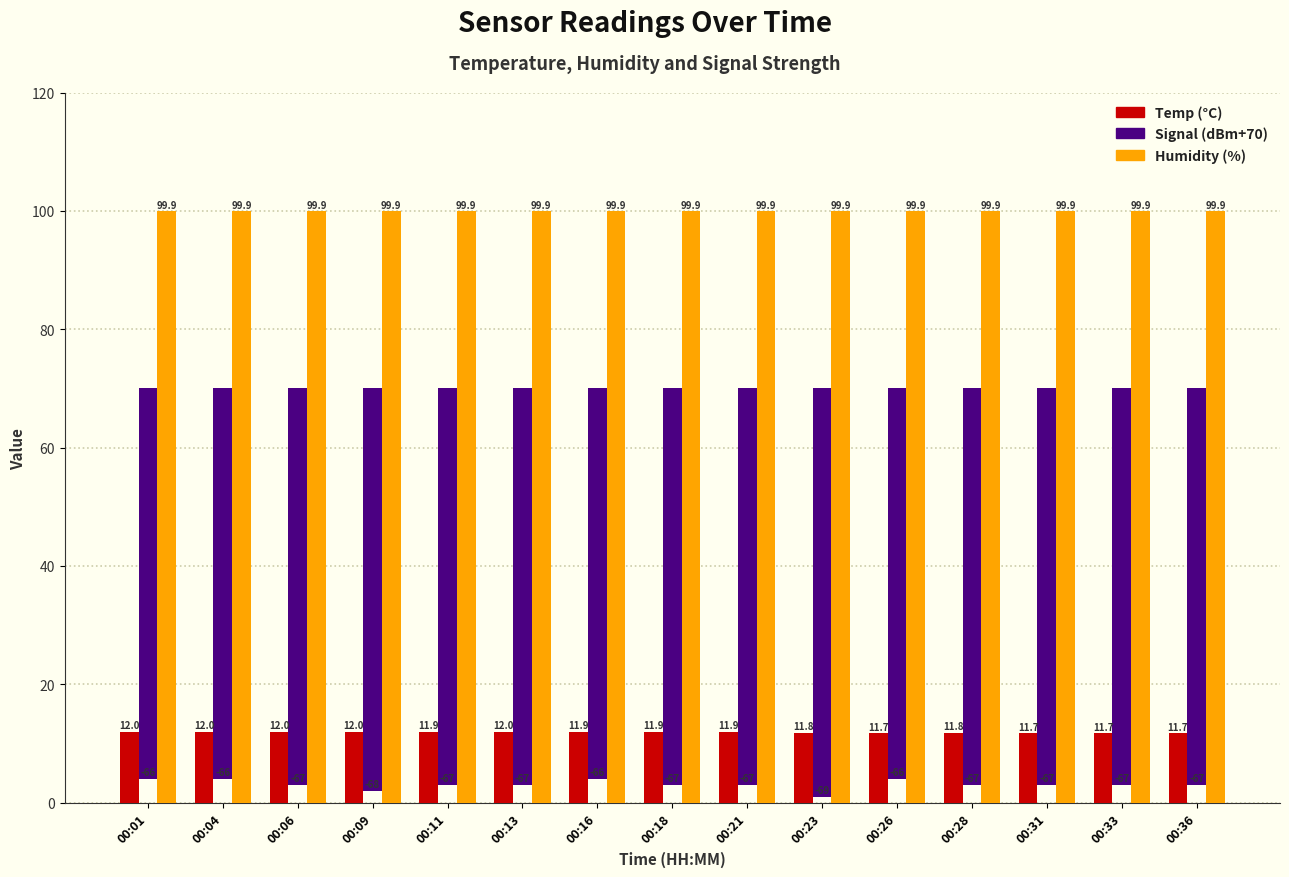

Is it true that Signal equals -92.4 at 00:09?

False